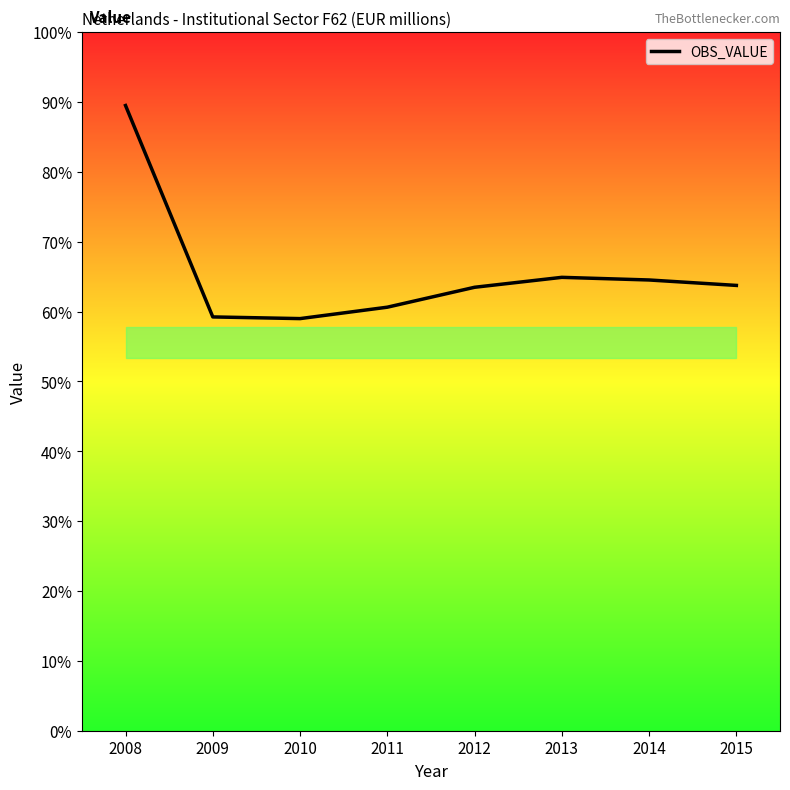

Where is the first local maximum?

2013